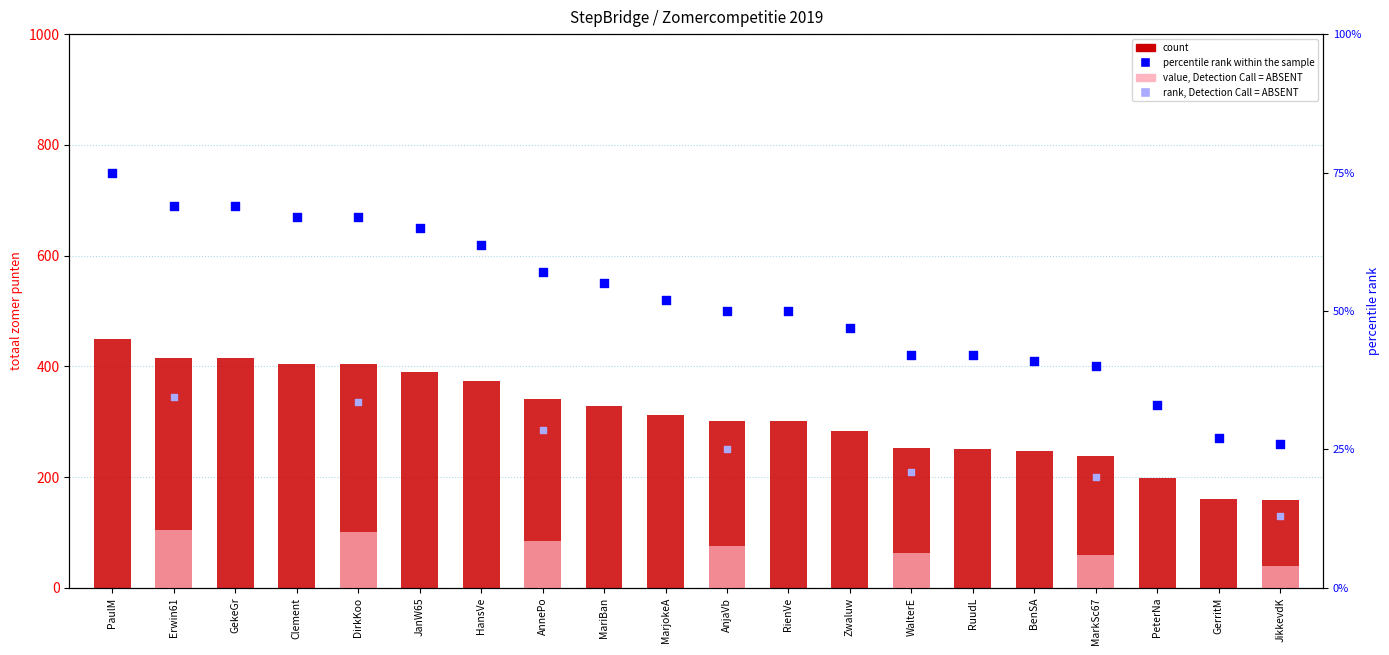

At how many categories does at least one series exceed 36?

20